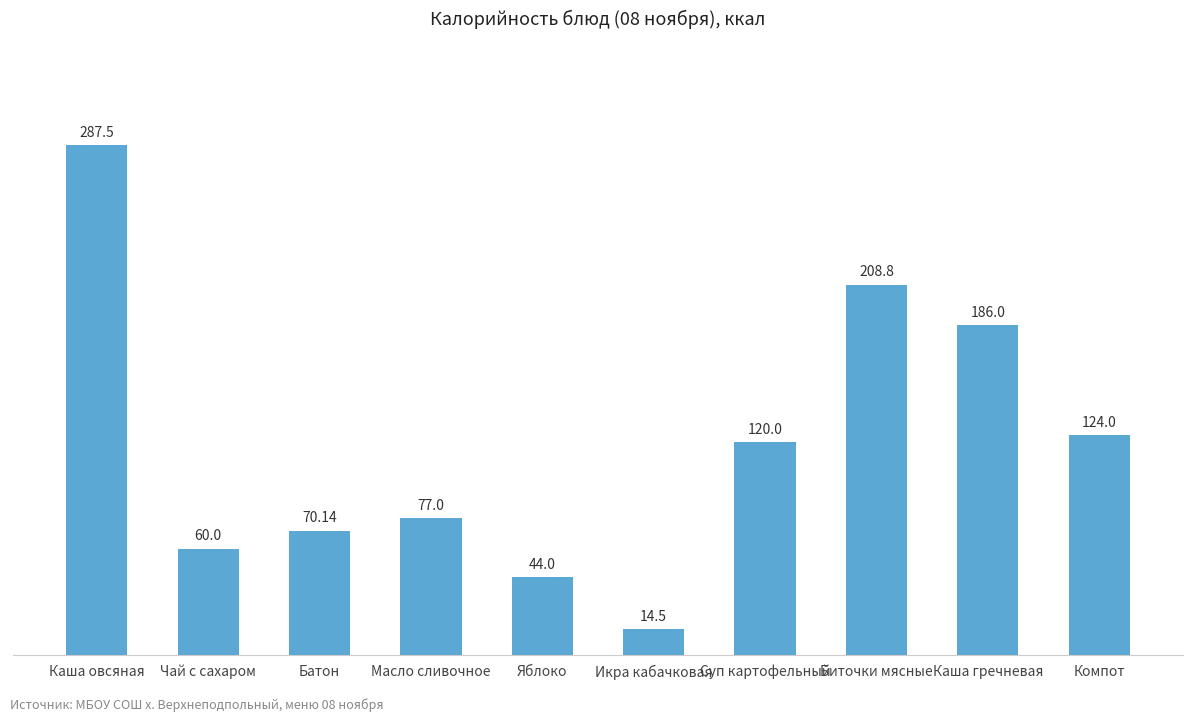

What position from the left is Каша овсяная?

1